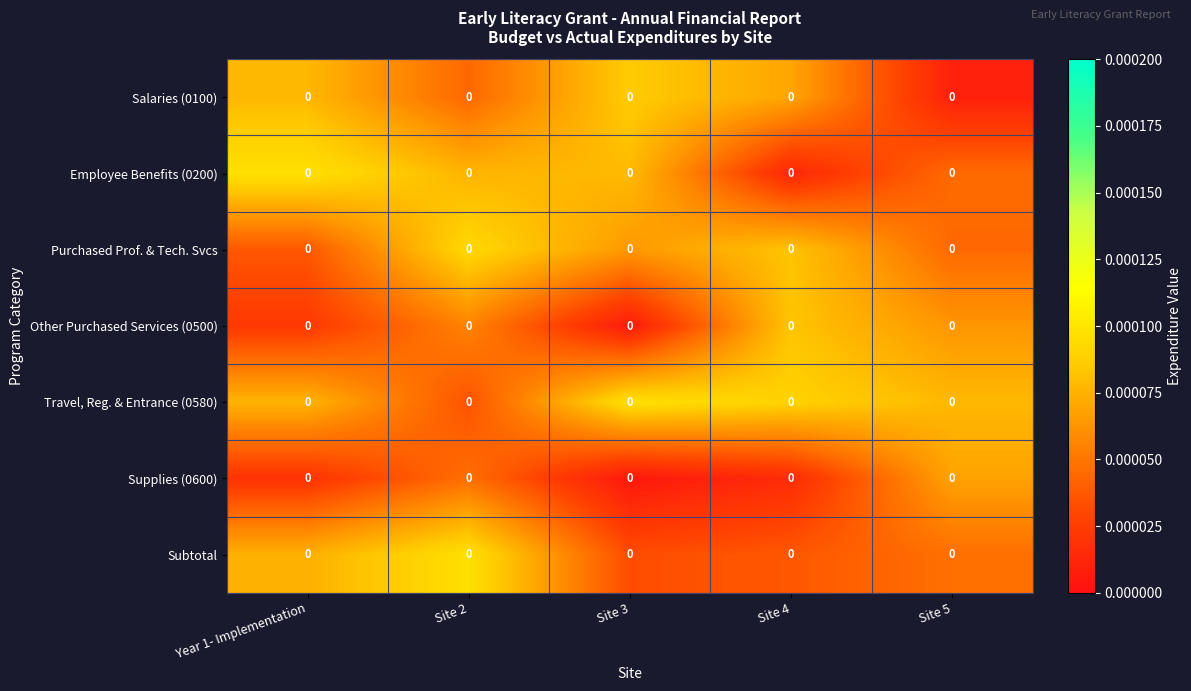

At which category is the sum across all series the highest?

Site 2